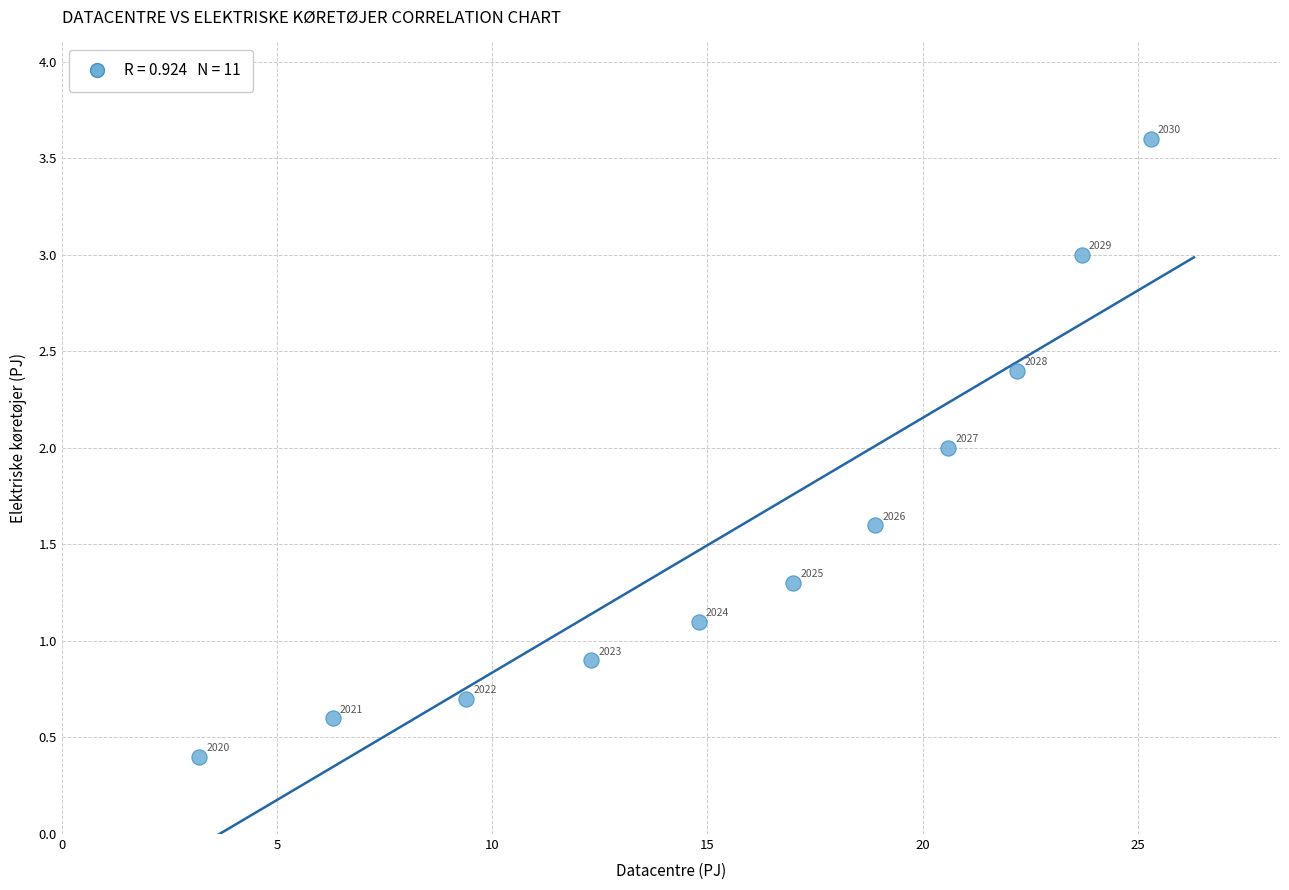

What is the range of X values (max minus min)?

22.1